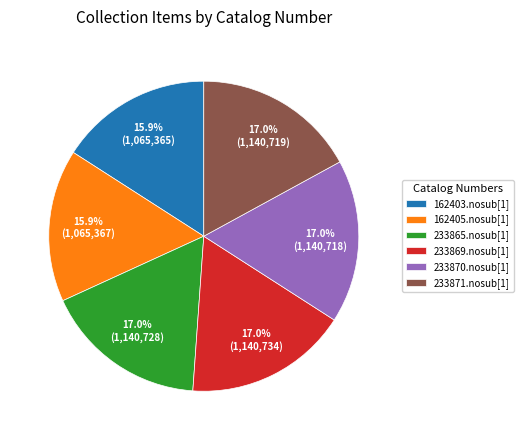

How many segments does this pie chart have?

6